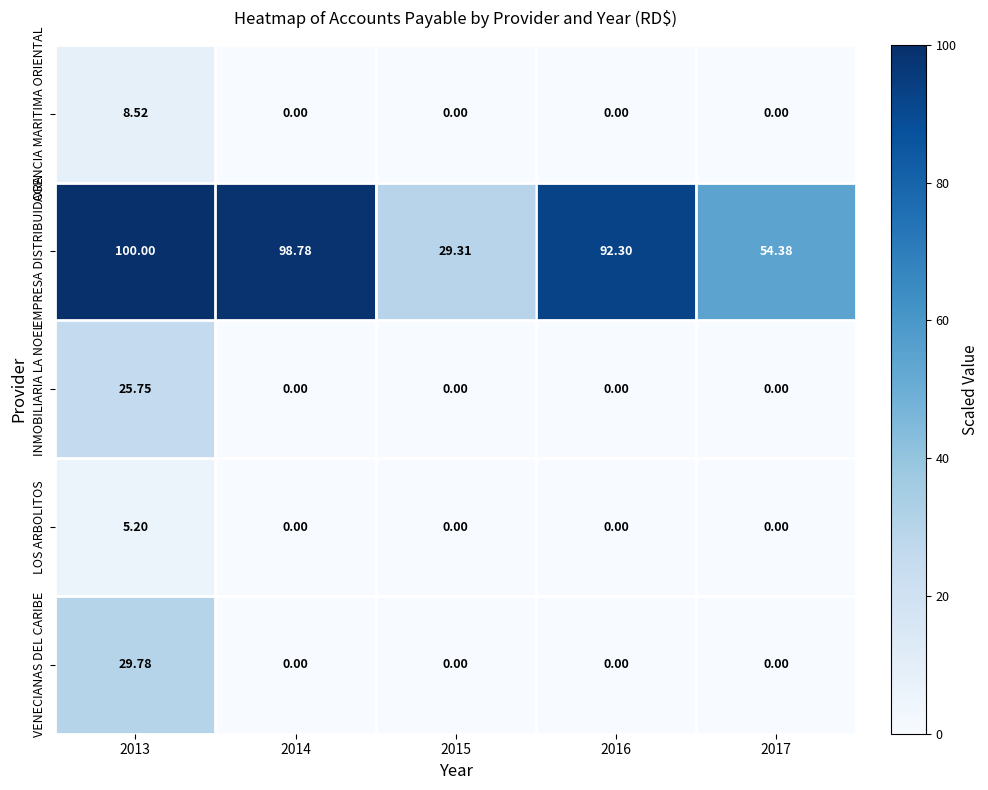

What is the difference between the highest and lowest values at 2017?

54.4